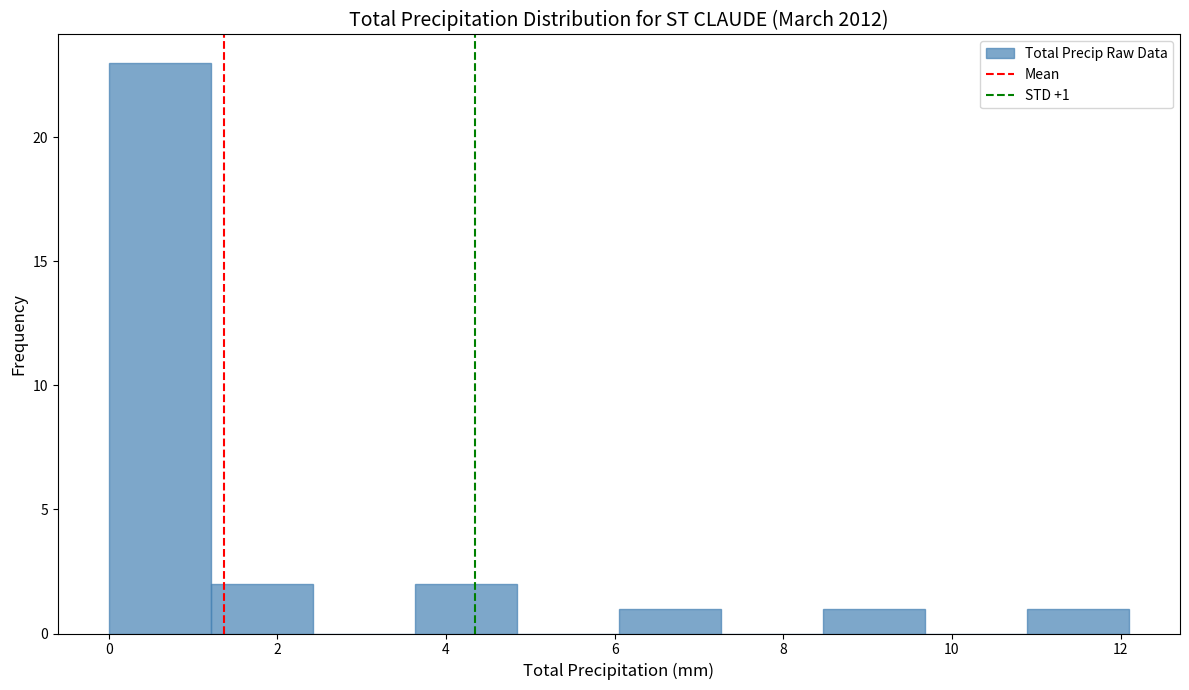

Which range on the x-axis has the tallest bar?

0.0 to 1.2